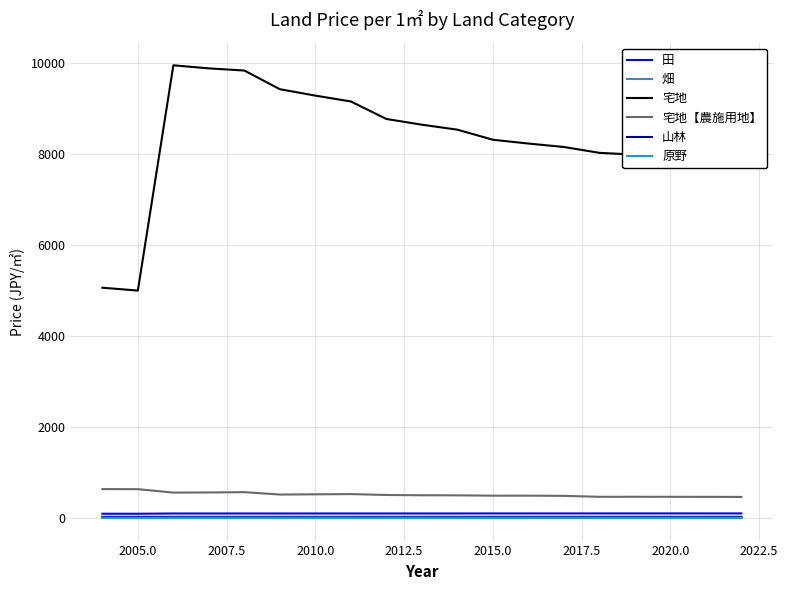

Which series has the largest total across all categories?

宅地